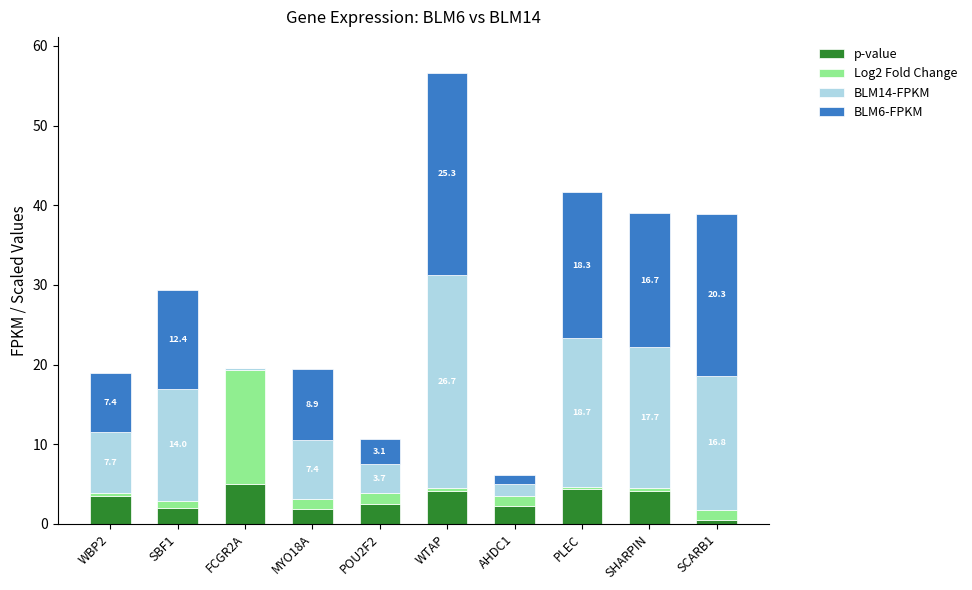

What is the maximum value for p-value?

5.0